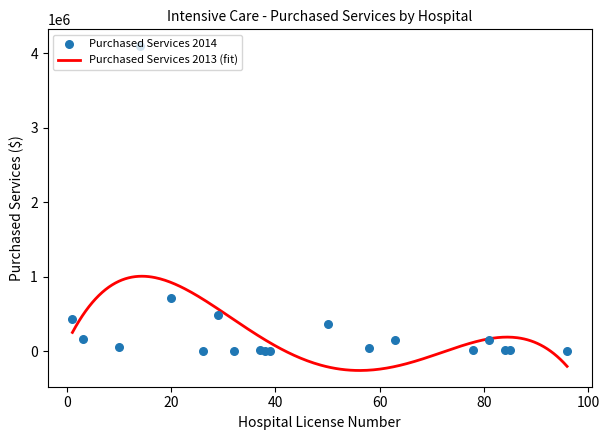

What is the change in value from 58 to 63?

+107724